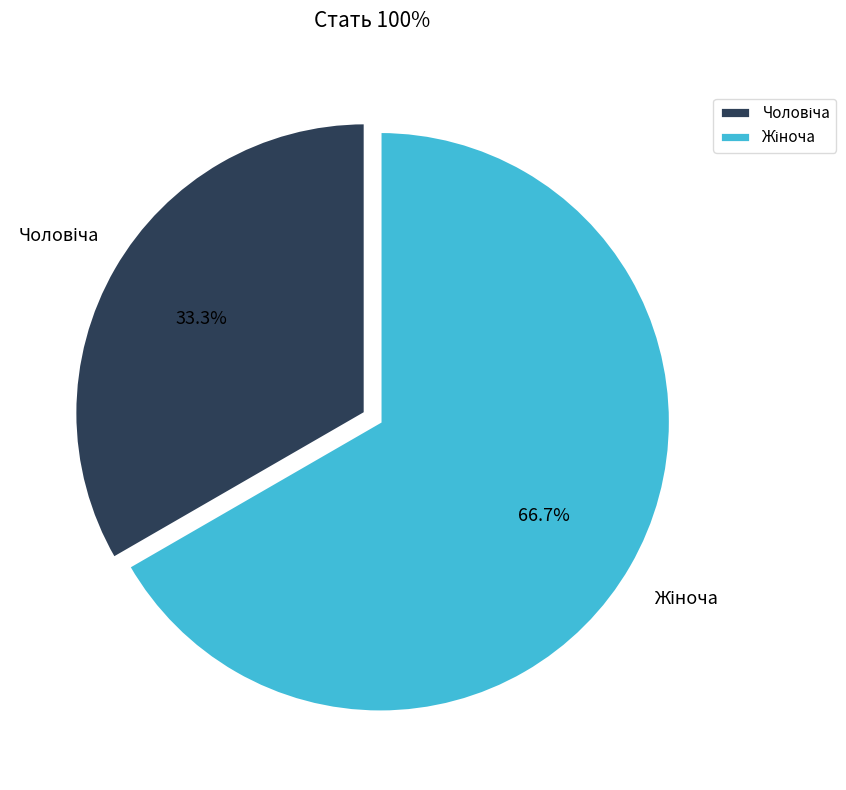

Is there any slice that represents more than half of the pie?

Yes